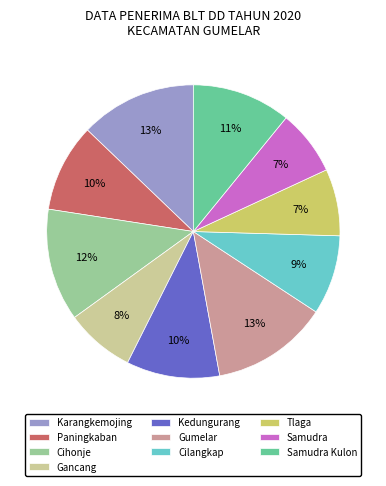

To the nearest percent, what is the difference between the largest and smallest slice percentages?

6%